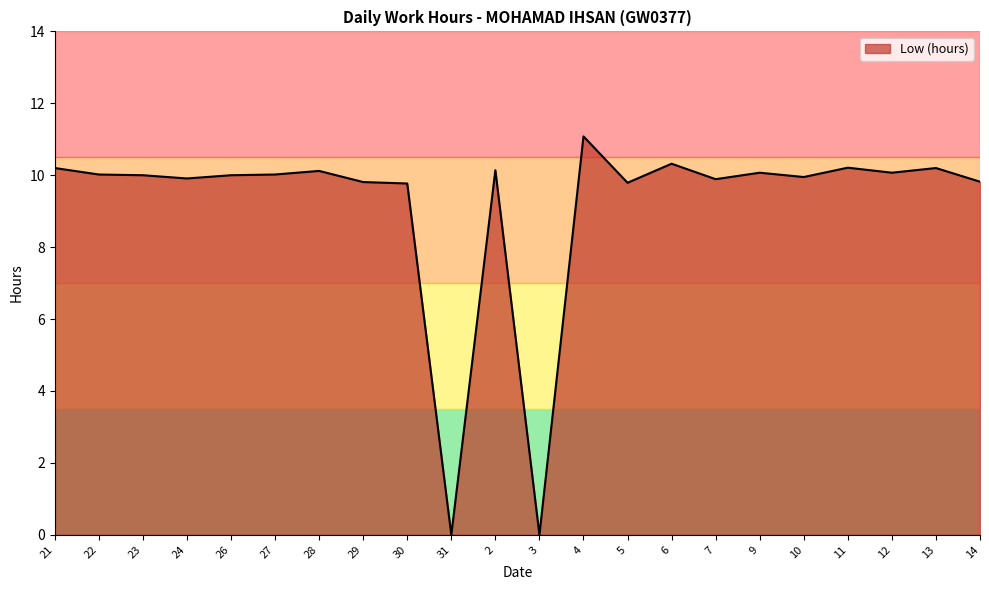

Which has a higher value, 23 or 3?

23